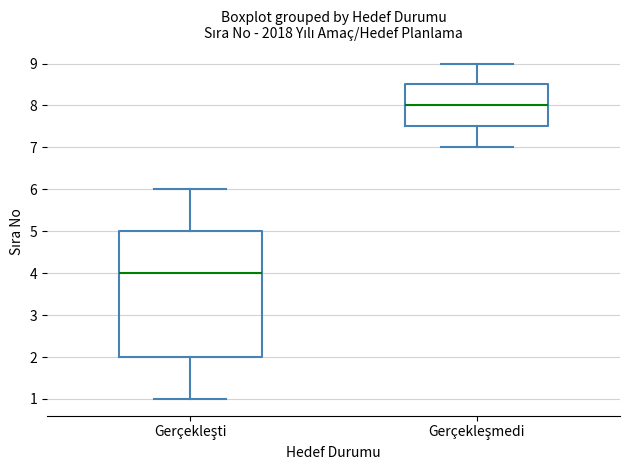

Reading left to right, transcribe this box plot: for each box, give where its median line is, the range the box spans, and where its two whiskers end, as read against the y-axis. The values are not printed on the chart, so give them approximately, as read against the axis.

Gerçekleşti: median 4.0, box 2.0 to 5.0, whiskers 1.0 to 6.0
Gerçekleşmedi: median 8.0, box 7.5 to 8.5, whiskers 7.0 to 9.0